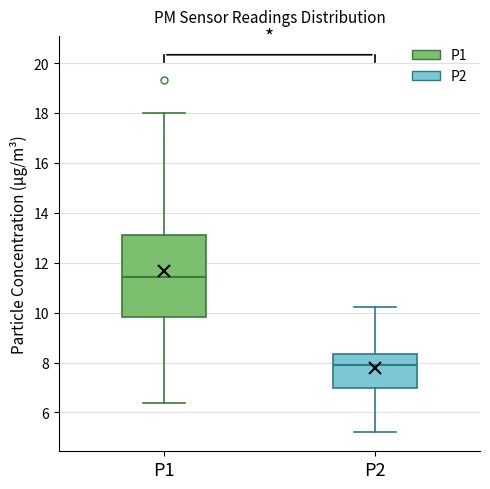

Reading left to right, read every box against the y-axis: the position of its median line, the range the box covers, and the ends of its whiskers. The values are not printed on the chart, so give them approximately, as read against the axis.

P1: median 11.4, box 9.8 to 13.0, whiskers 6.4 to 18.0
P2: median 8.0, box 7.0 to 8.4, whiskers 5.2 to 10.2